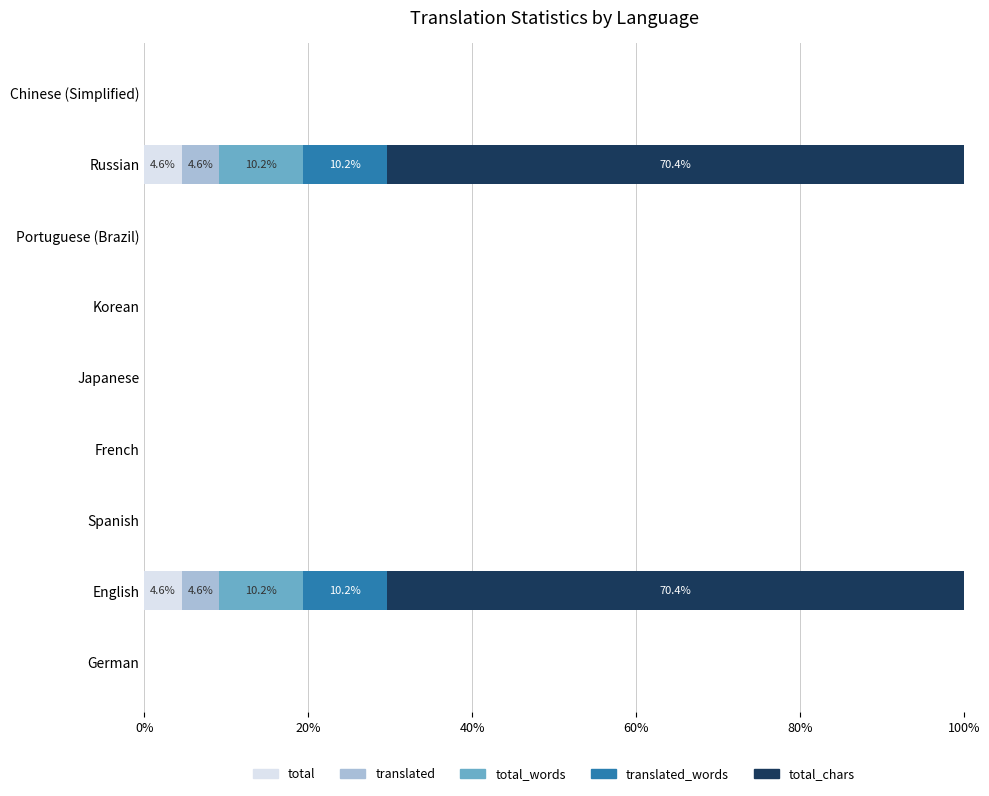

Which series has the largest total across all categories?

total_chars